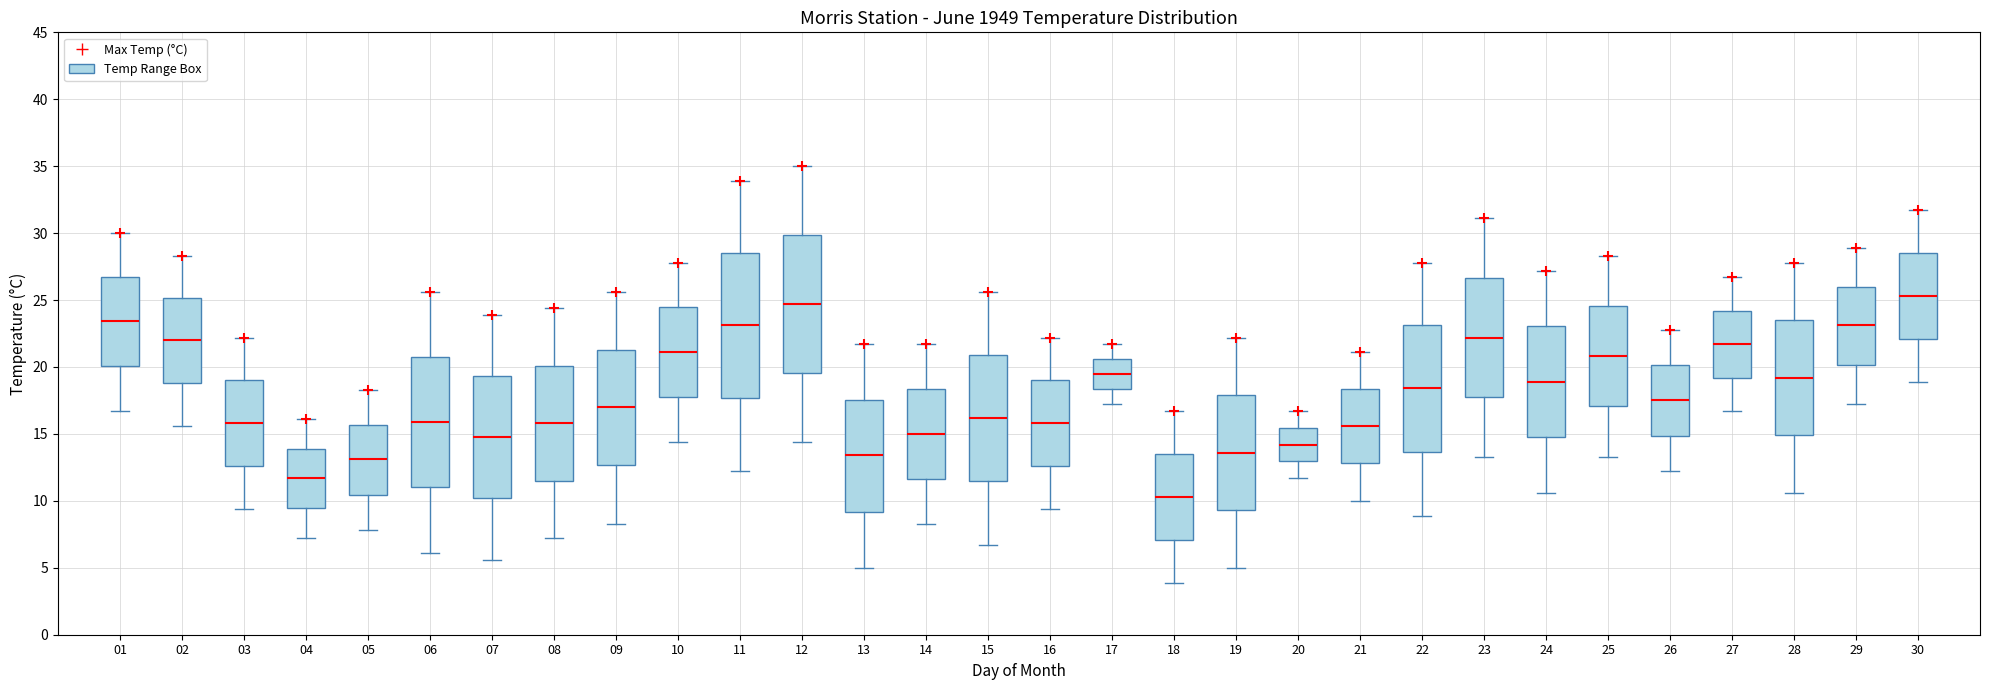

Reading left to right, transcribe this box plot: for each box, give where its median line is, the range the box spans, and where its two whiskers end, as read against the y-axis. The values are not printed on the chart, so give them approximately, as read against the axis.

01: median 23.5, box 20.0 to 26.5, whiskers 16.5 to 30.0
02: median 22.0, box 19.0 to 25.0, whiskers 15.5 to 28.5
03: median 16.0, box 12.5 to 19.0, whiskers 9.5 to 22.0
04: median 11.5, box 9.5 to 14.0, whiskers 7.0 to 16.0
05: median 13.0, box 10.5 to 15.5, whiskers 8.0 to 18.5
06: median 16.0, box 11.0 to 21.0, whiskers 6.0 to 25.5
07: median 15.0, box 10.0 to 19.5, whiskers 5.5 to 24.0
08: median 16.0, box 11.5 to 20.0, whiskers 7.0 to 24.5
09: median 17.0, box 12.5 to 21.5, whiskers 8.5 to 25.5
10: median 21.0, box 18.0 to 24.5, whiskers 14.5 to 28.0
11: median 23.0, box 17.5 to 28.5, whiskers 12.0 to 34.0
12: median 24.5, box 19.5 to 30.0, whiskers 14.5 to 35.0
13: median 13.5, box 9.0 to 17.5, whiskers 5.0 to 21.5
14: median 15.0, box 11.5 to 18.5, whiskers 8.5 to 21.5
15: median 16.0, box 11.5 to 21.0, whiskers 6.5 to 25.5
16: median 16.0, box 12.5 to 19.0, whiskers 9.5 to 22.0
17: median 19.5, box 18.5 to 20.5, whiskers 17.0 to 21.5
18: median 10.5, box 7.0 to 13.5, whiskers 4.0 to 16.5
19: median 13.5, box 9.5 to 18.0, whiskers 5.0 to 22.0
20: median 14.0, box 13.0 to 15.5, whiskers 11.5 to 16.5
21: median 15.5, box 13.0 to 18.5, whiskers 10.0 to 21.0
22: median 18.5, box 13.5 to 23.0, whiskers 9.0 to 28.0
23: median 22.0, box 18.0 to 26.5, whiskers 13.5 to 31.0
24: median 19.0, box 15.0 to 23.0, whiskers 10.5 to 27.0
25: median 21.0, box 17.0 to 24.5, whiskers 13.5 to 28.5
26: median 17.5, box 15.0 to 20.0, whiskers 12.0 to 23.0
27: median 21.5, box 19.0 to 24.0, whiskers 16.5 to 26.5
28: median 19.0, box 15.0 to 23.5, whiskers 10.5 to 28.0
29: median 23.0, box 20.0 to 26.0, whiskers 17.0 to 29.0
30: median 25.5, box 22.0 to 28.5, whiskers 19.0 to 31.5